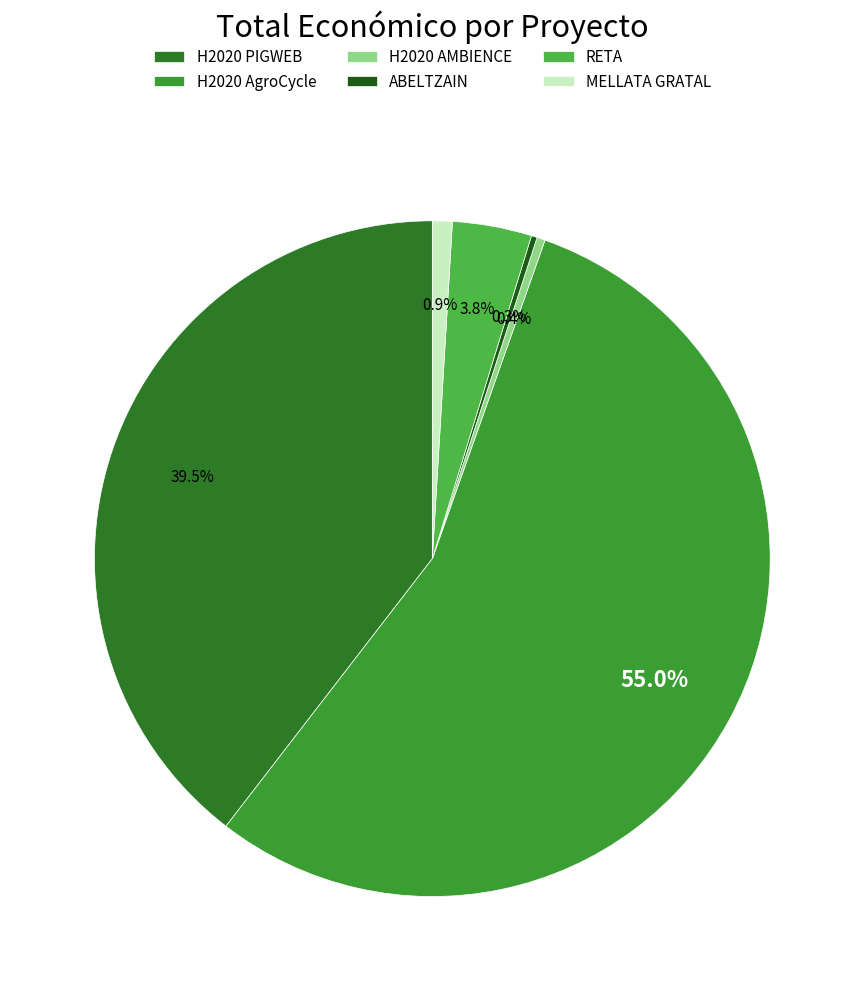

Which slice is the largest?

H2020 AgroCycle